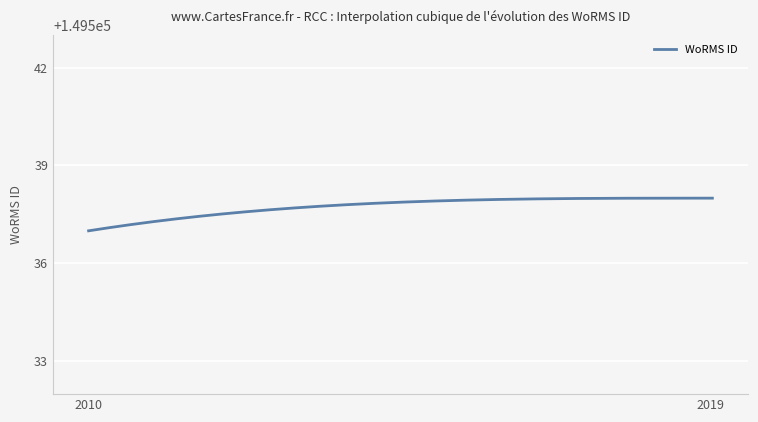

What is the minimum value shown in the chart?

149537.0